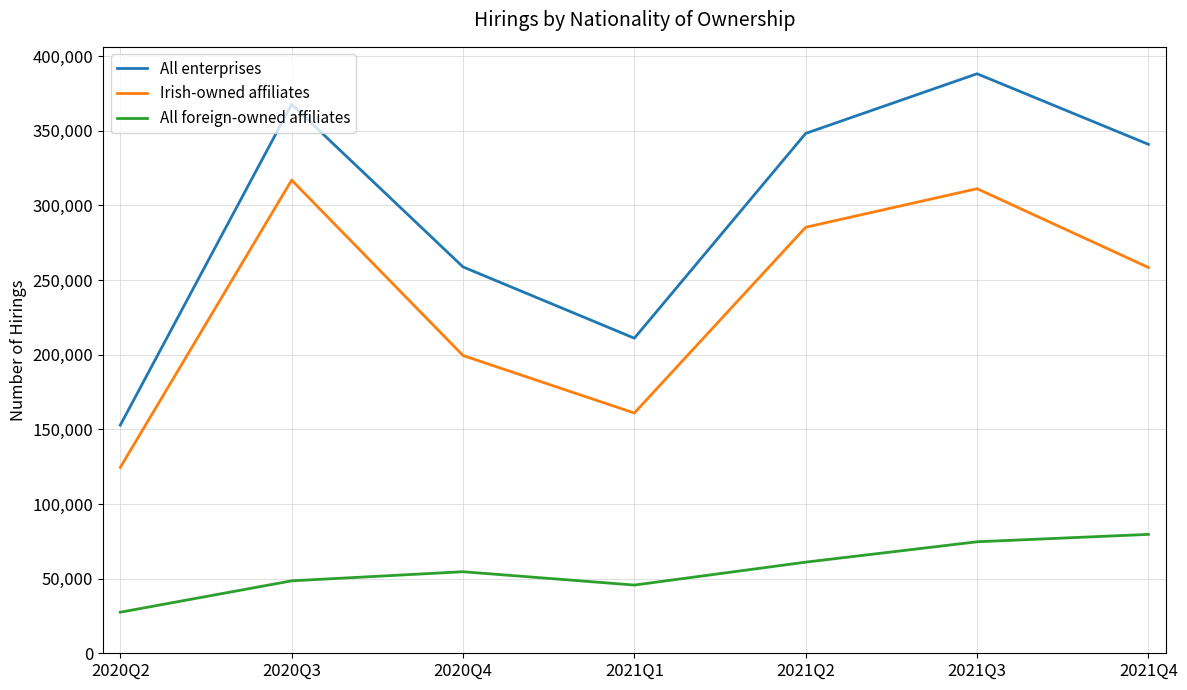

At which category is the sum across all series the highest?

2021Q3